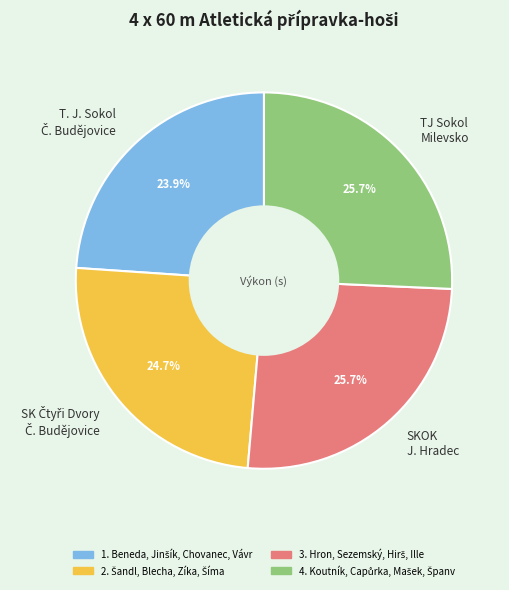

Count the number of slices in the pie.

4